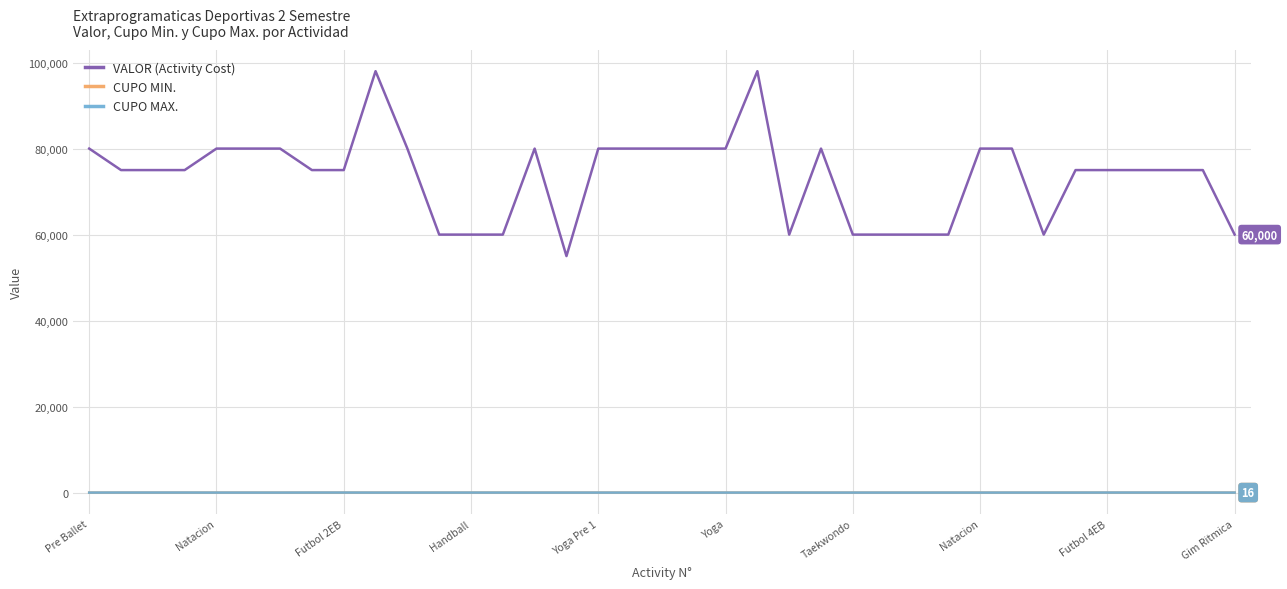

Which series has the largest range (max minus min)?

VALOR (Activity Cost)